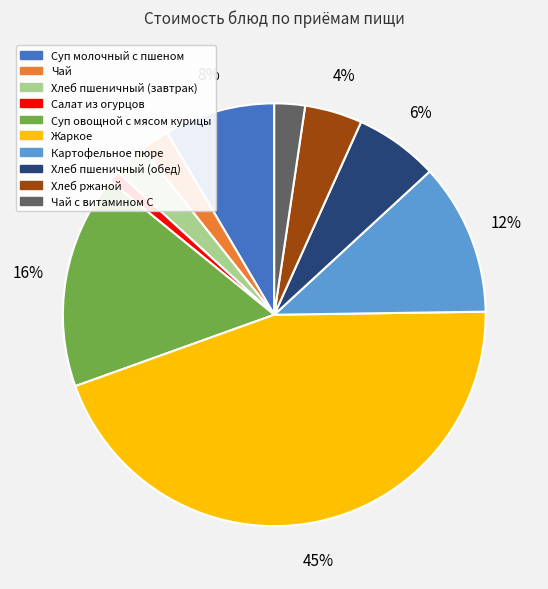

Count the number of slices in the pie.

10